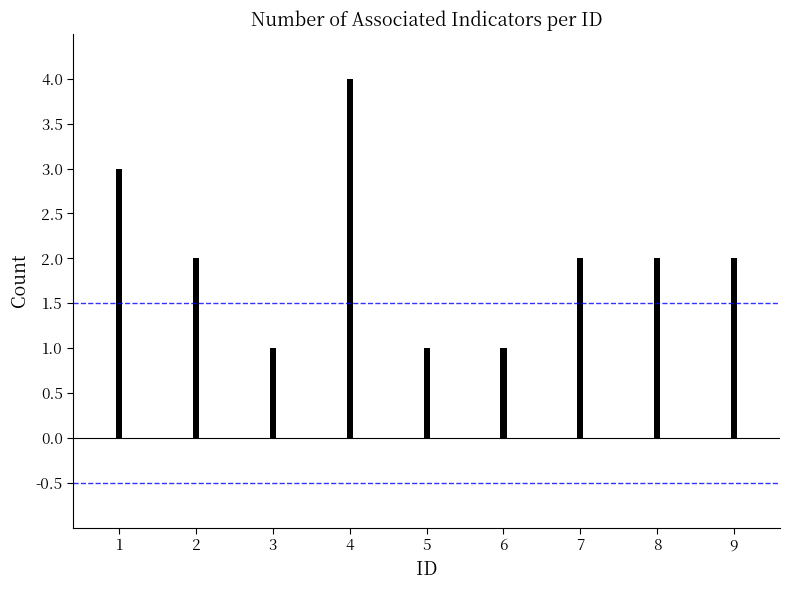

Approximately how many times larger is the value at 7 compared to 1?

0.7